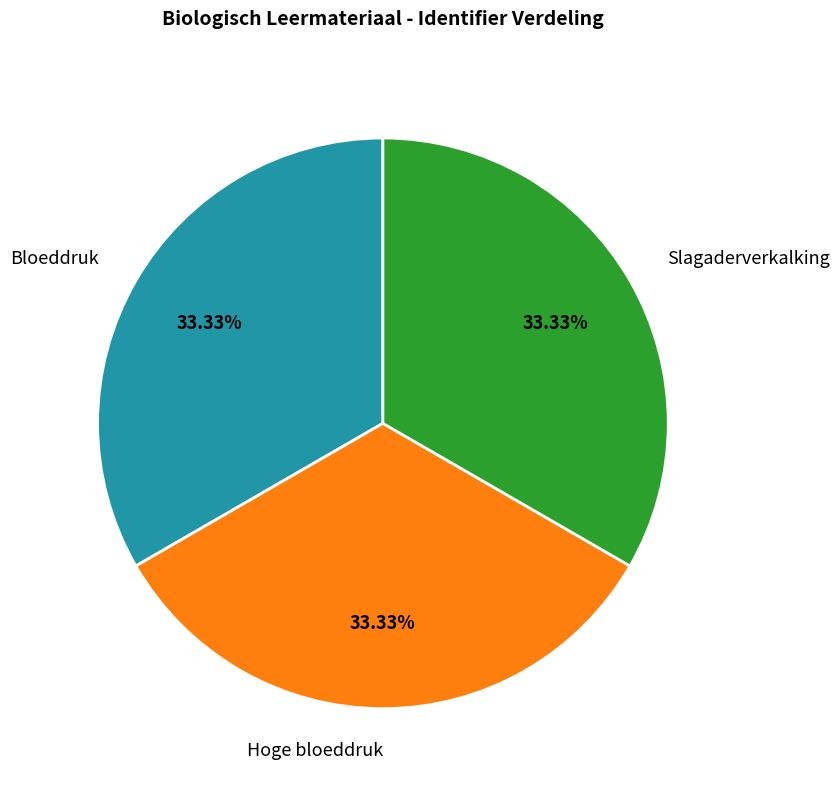

Count the number of slices in the pie.

3